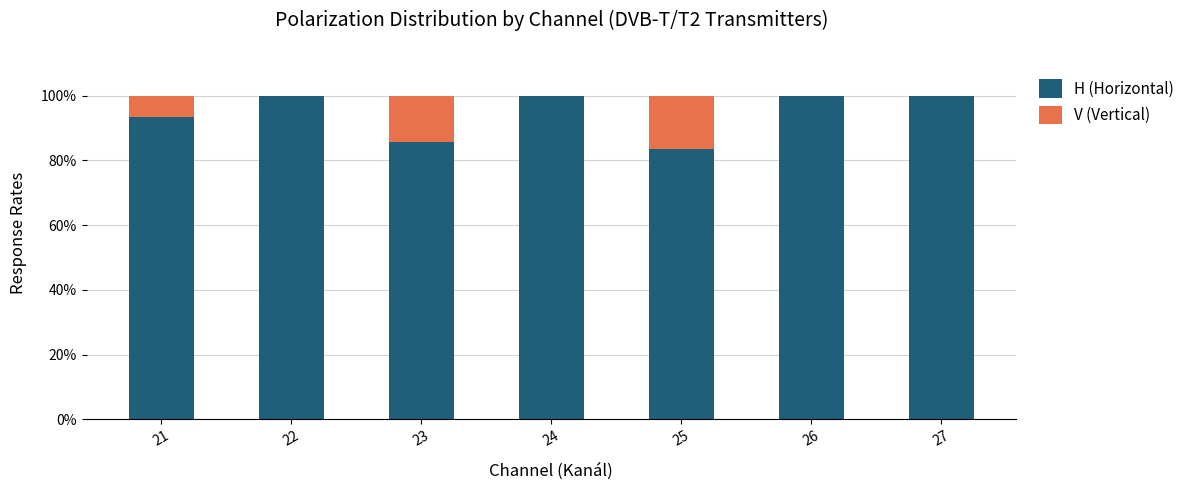

What are all the series names shown in the legend?

H (Horizontal), V (Vertical)